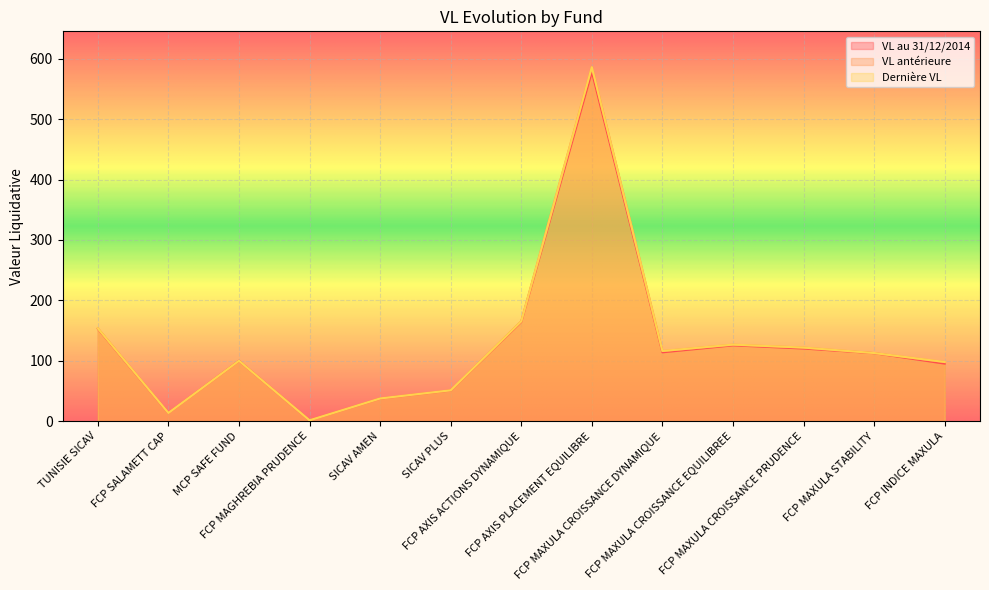

At which label is Dernière VL closest to 293?

FCP AXIS ACTIONS DYNAMIQUE